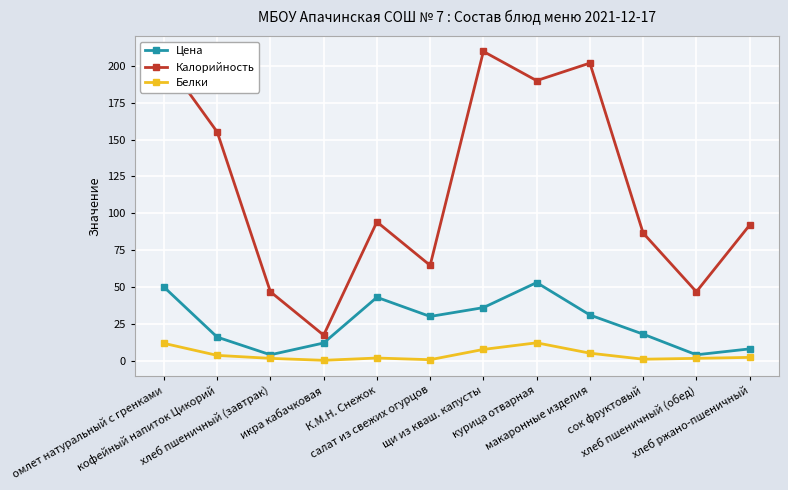

What is the difference between the maximum and minimum values in the Калорийность series?

192.5